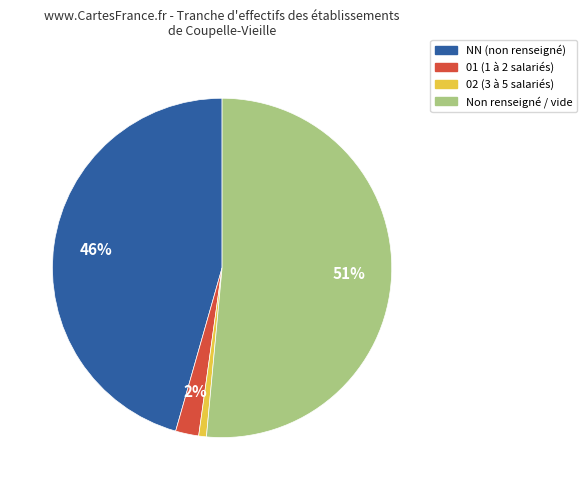

Is there any slice that represents more than half of the pie?

Yes